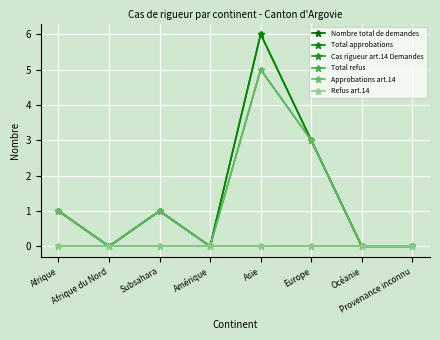

Does the chart have visible grid lines?

Yes